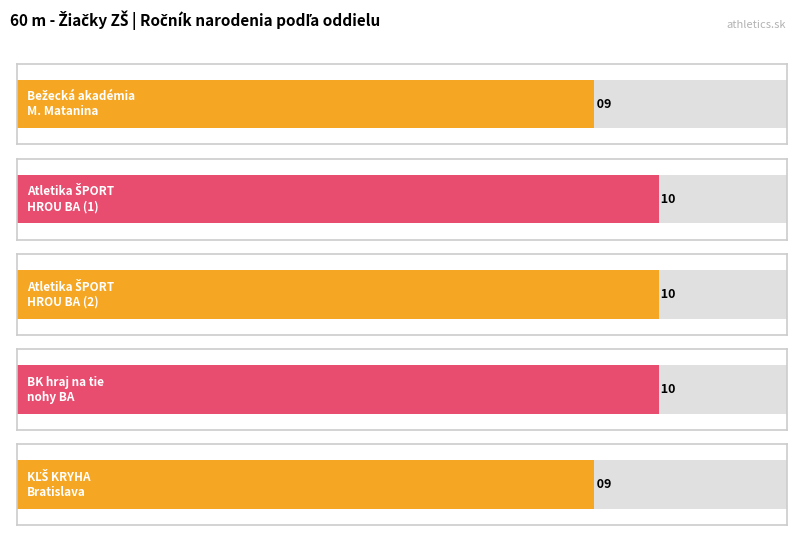

What is the greatest value displayed?

10